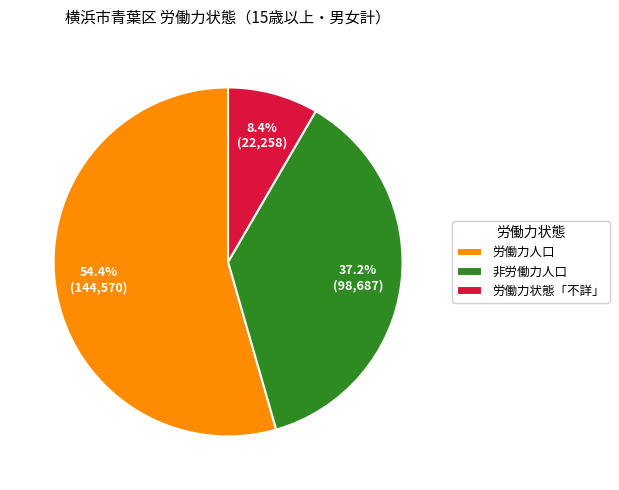

Is there a majority slice in this chart?

Yes